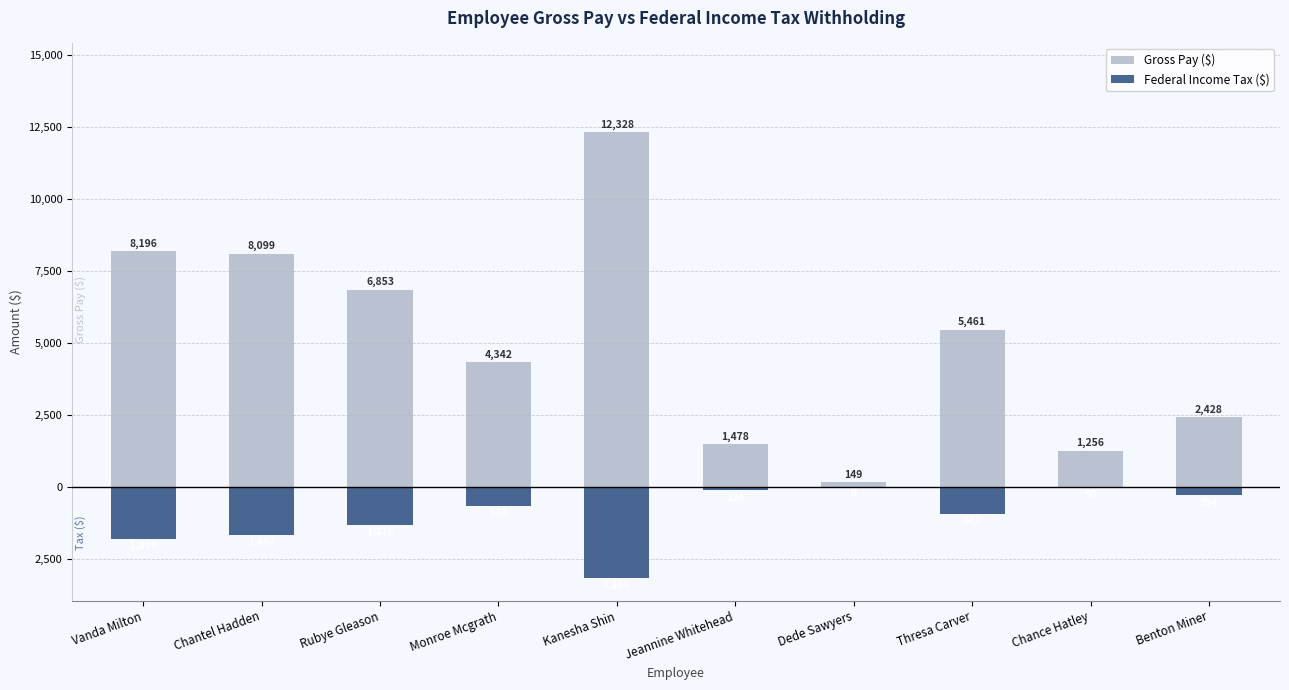

How many bars are there in each group?

2